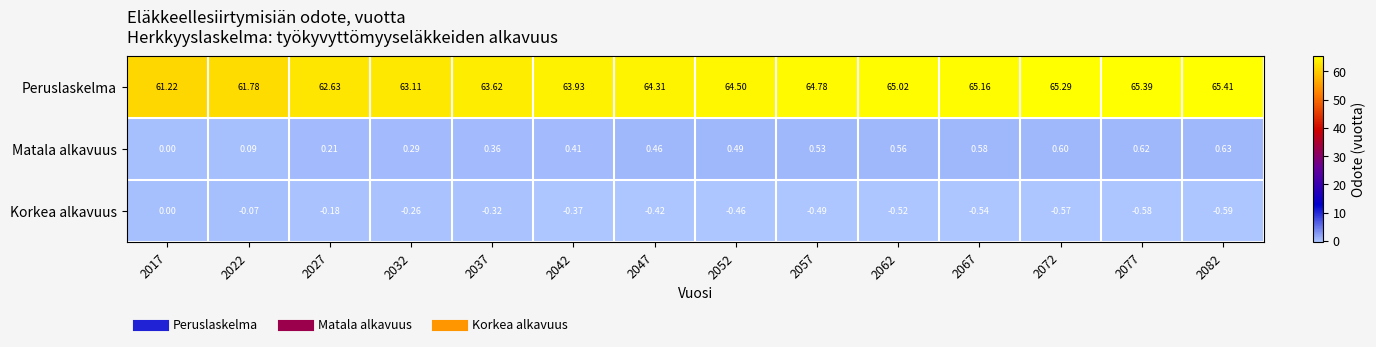

Rank the series at 2062 from highest to lowest value.

Peruslaskelma, Matala alkavuus, Korkea alkavuus